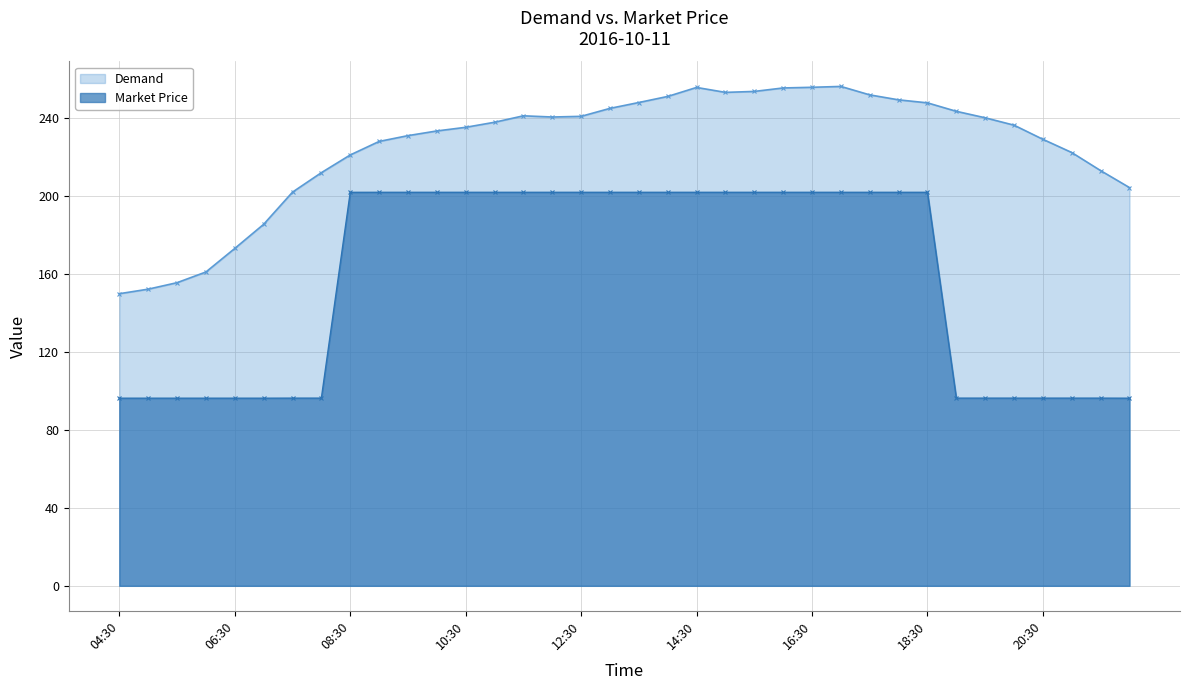

Does the chart display data point markers on the line(s)?

Yes